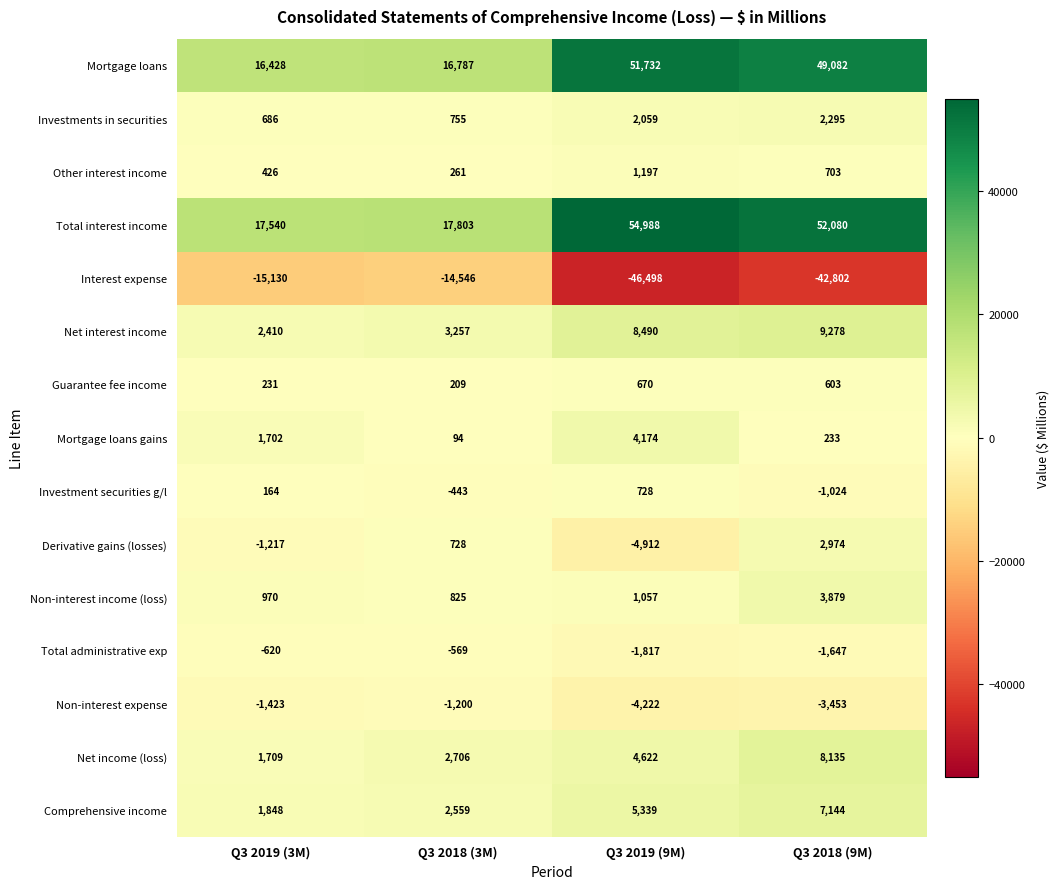

Which series has the widest spread of values?

Total interest income